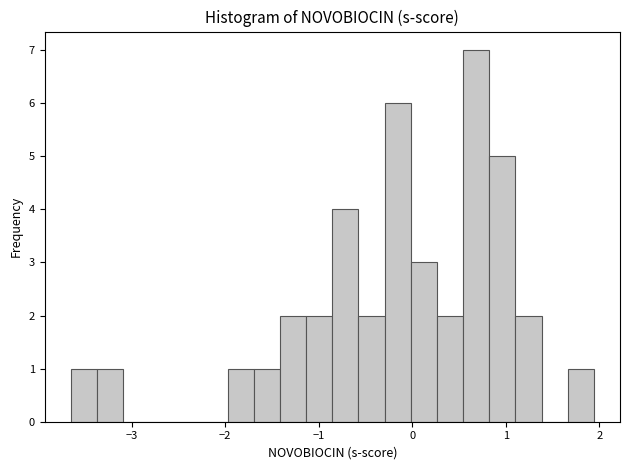

Around what value on the x-axis is the tallest bar? Give the approximate position of its centre, as read against the axis.

0.7